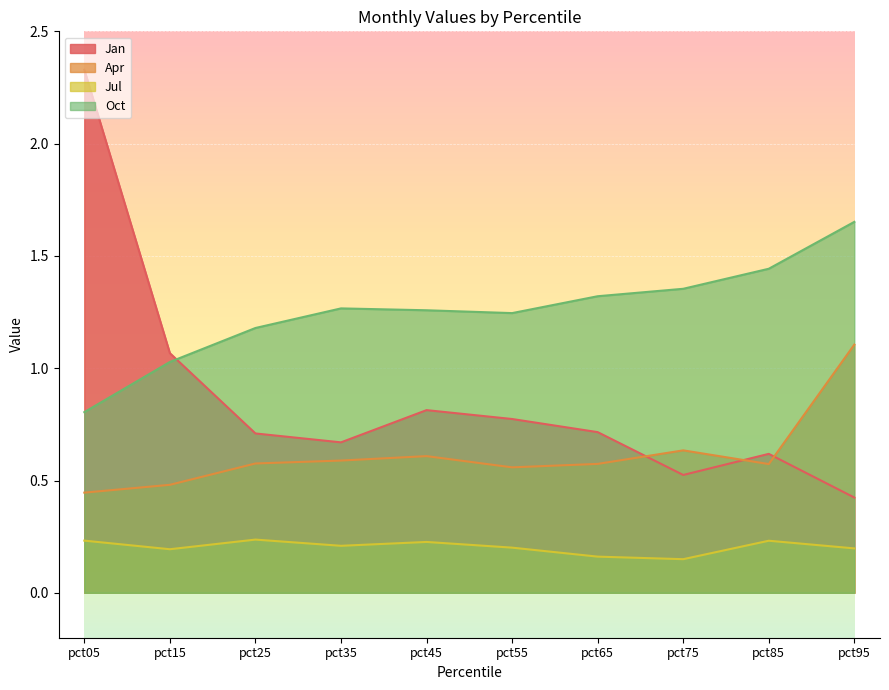

What are all the series names shown in the legend?

Jan, Apr, Jul, Oct